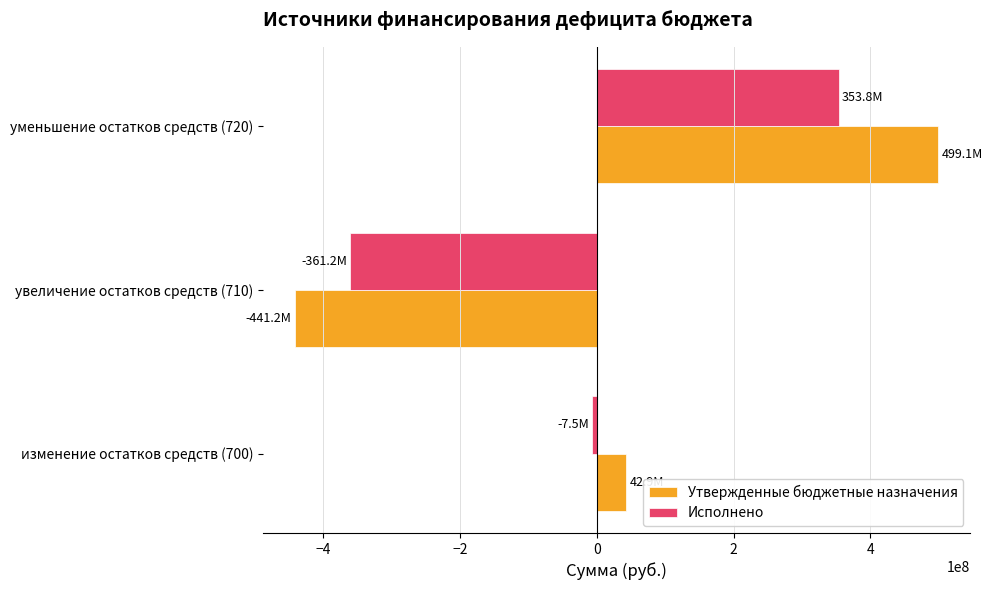

Which label corresponds to the smallest value in the chart?

увеличение остатков средств (710)